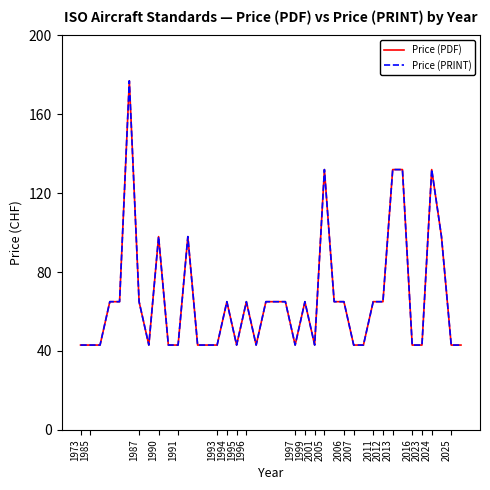

Is this an area chart (filled region under the line)?

No